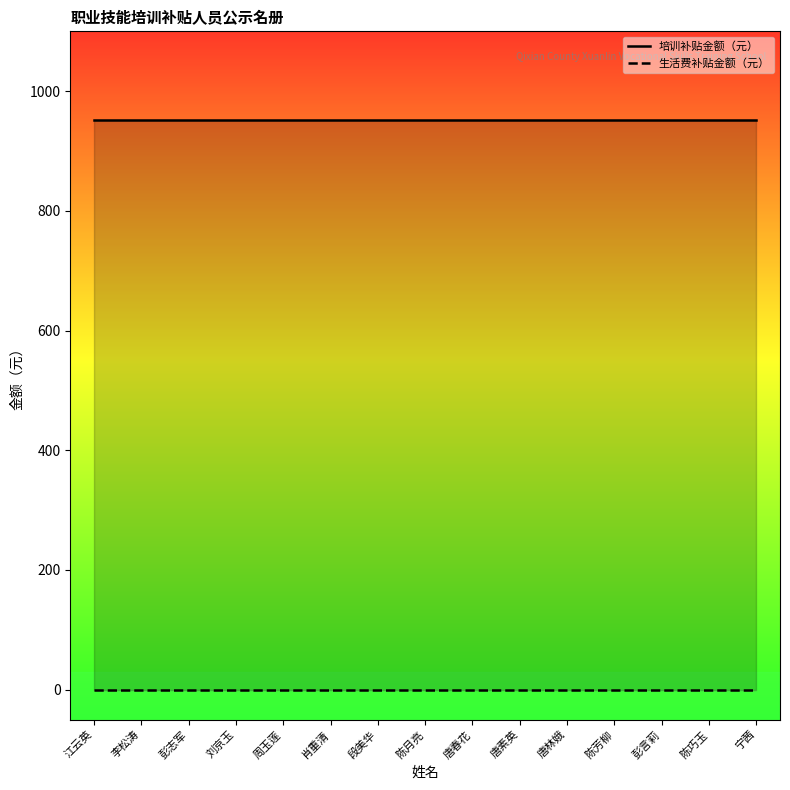

Reading right to left, what are all the values shown in this chart?

培训补贴金额（元）: 宁茜=952	陈巧玉=952	彭言莉=952	陈芳柳=952	唐林娥=952	唐素英=952	唐春花=952	陈月亮=952	段美华=952	肖重清=952	周玉莲=952	刘京玉=952	彭志军=952	李松涛=952	江云英=952
生活费补贴金额（元）: 宁茜=0	陈巧玉=0	彭言莉=0	陈芳柳=0	唐林娥=0	唐素英=0	唐春花=0	陈月亮=0	段美华=0	肖重清=0	周玉莲=0	刘京玉=0	彭志军=0	李松涛=0	江云英=0